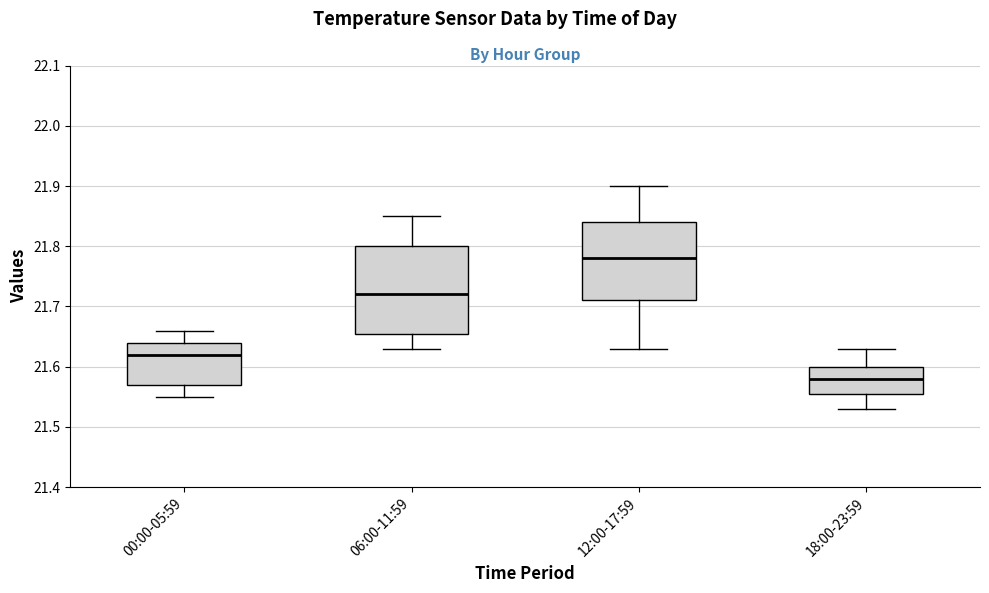

Reading left to right, read every box against the y-axis: the position of its median line, the range the box covers, and the ends of its whiskers. The values are not printed on the chart, so give them approximately, as read against the axis.

00:00-05:59: median 21.62, box 21.57 to 21.64, whiskers 21.55 to 21.66
06:00-11:59: median 21.72, box 21.66 to 21.80, whiskers 21.63 to 21.85
12:00-17:59: median 21.78, box 21.71 to 21.84, whiskers 21.63 to 21.90
18:00-23:59: median 21.58, box 21.56 to 21.60, whiskers 21.53 to 21.63